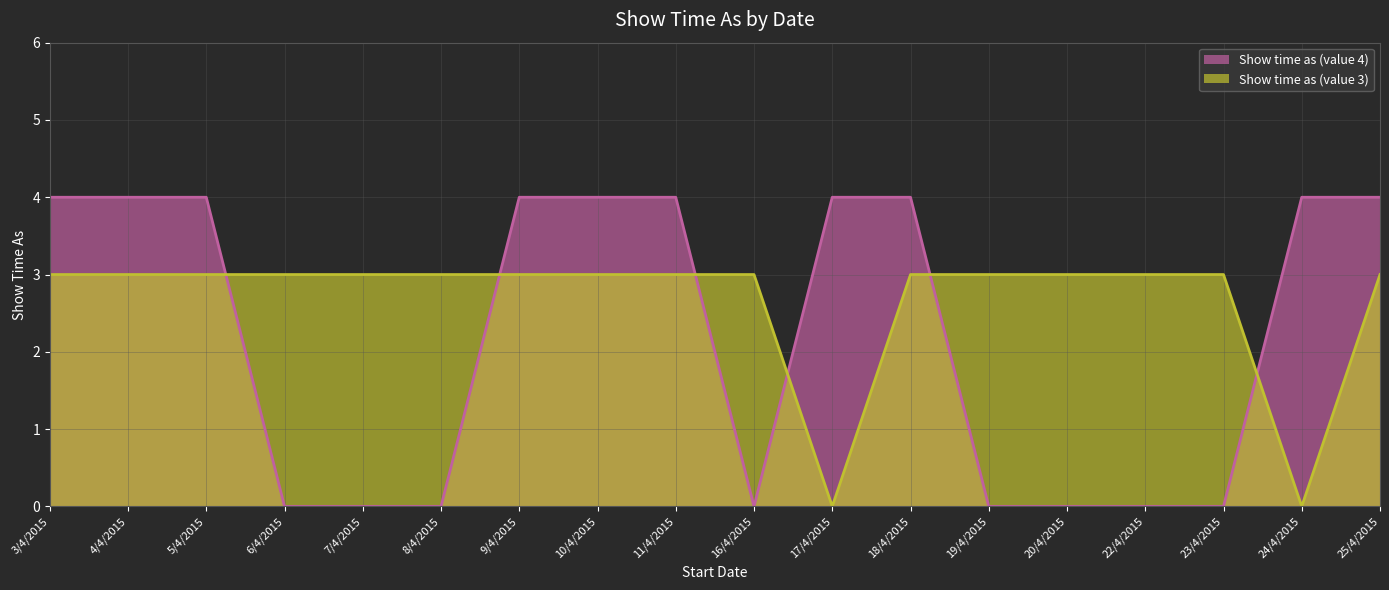

Between which two adjacent categories do Show time as (value 3) and Show time as (value 4) first intersect?

5/4/2015 and 6/4/2015